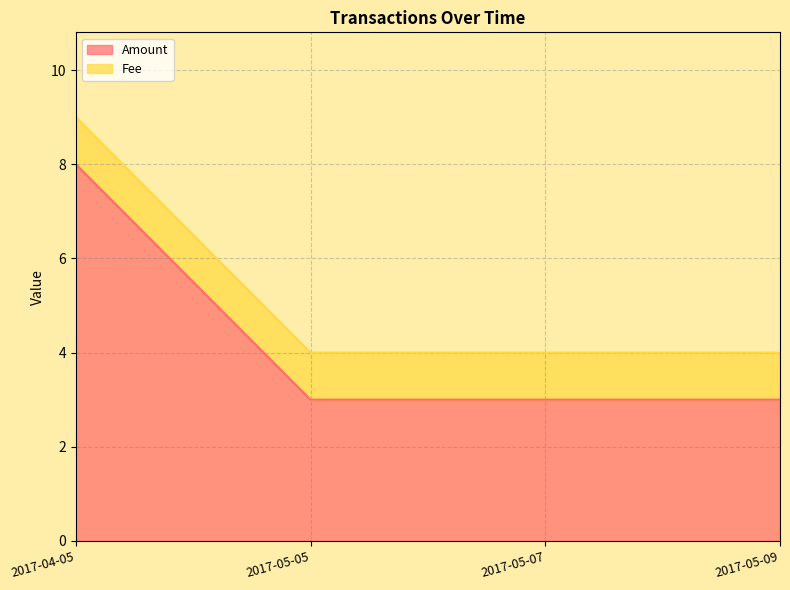

Approximately how many times larger is the value at 2017-05-05 compared to 2017-05-07?

1.0